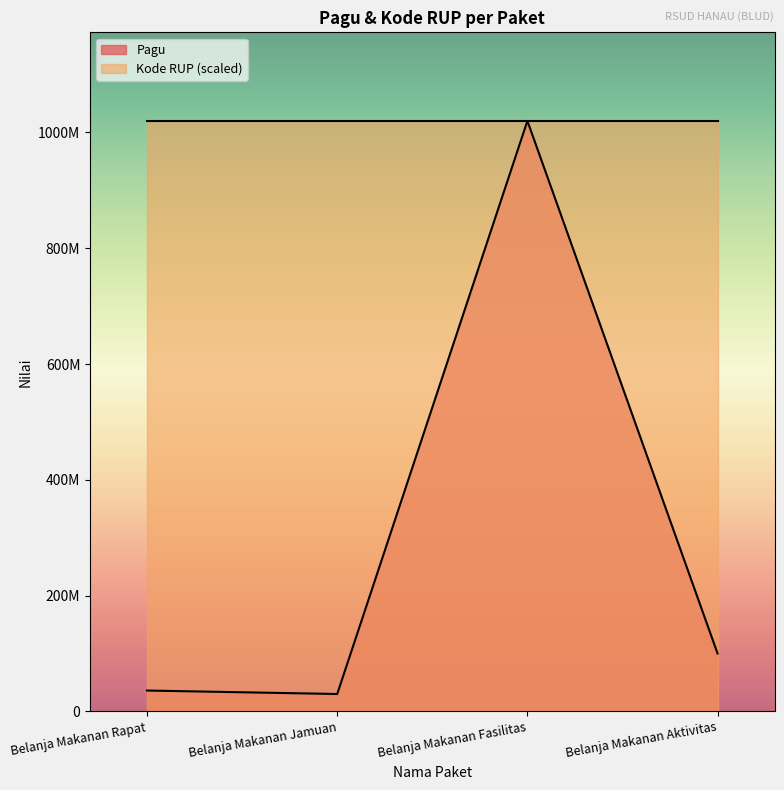

What is the sum of all Pagu values?

1186000000.0